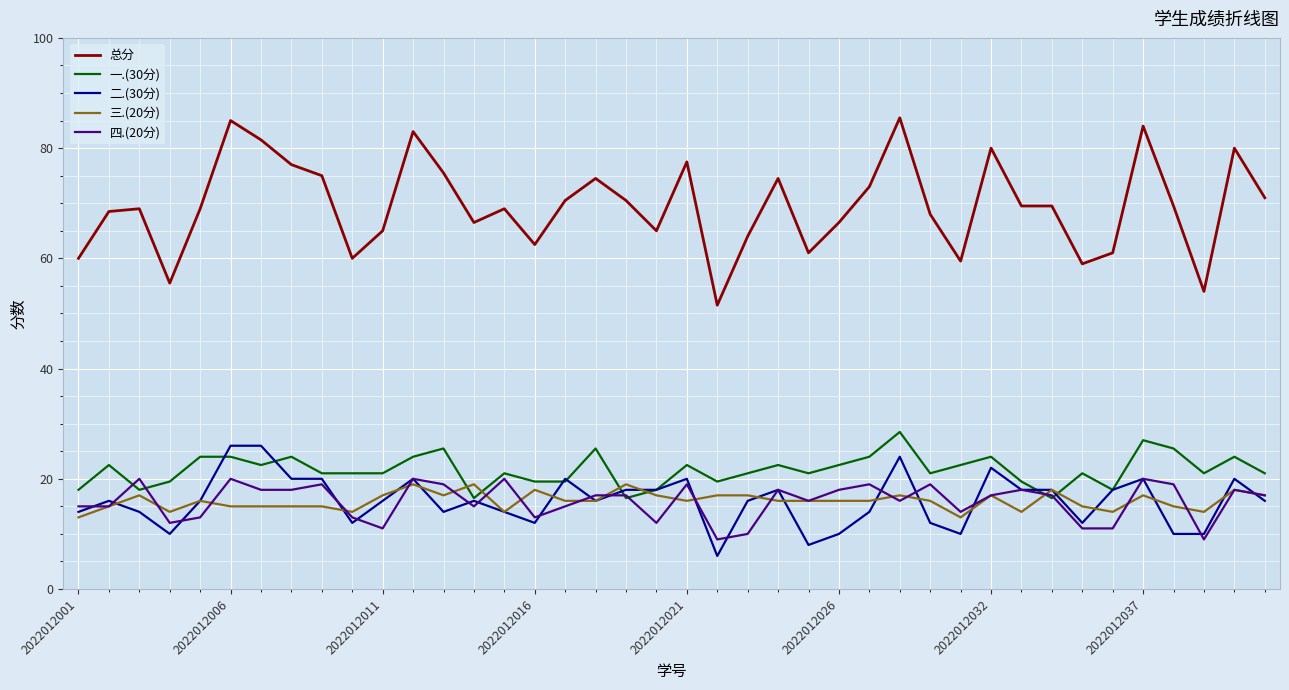

Which series has the largest total across all categories?

总分